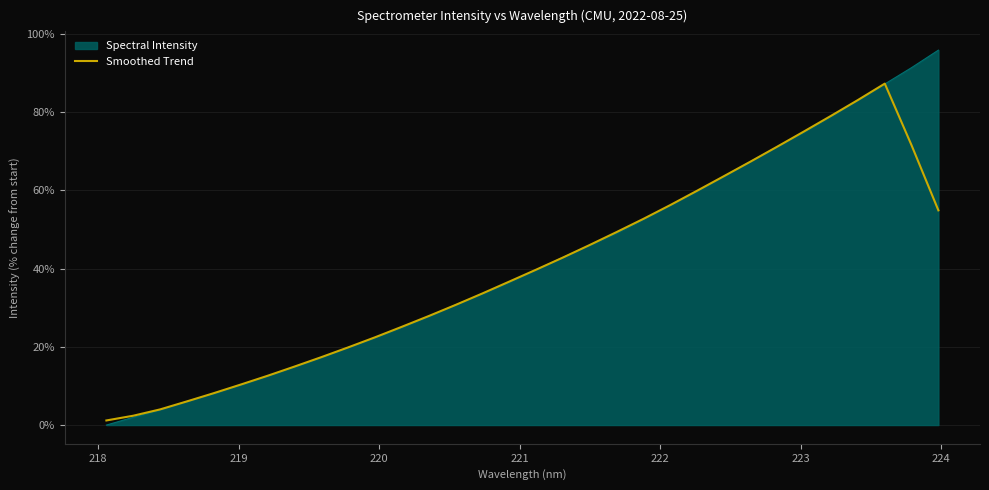

Rank the series by their maximum value, from lowest to highest.

Smoothed Trend, Spectral Intensity